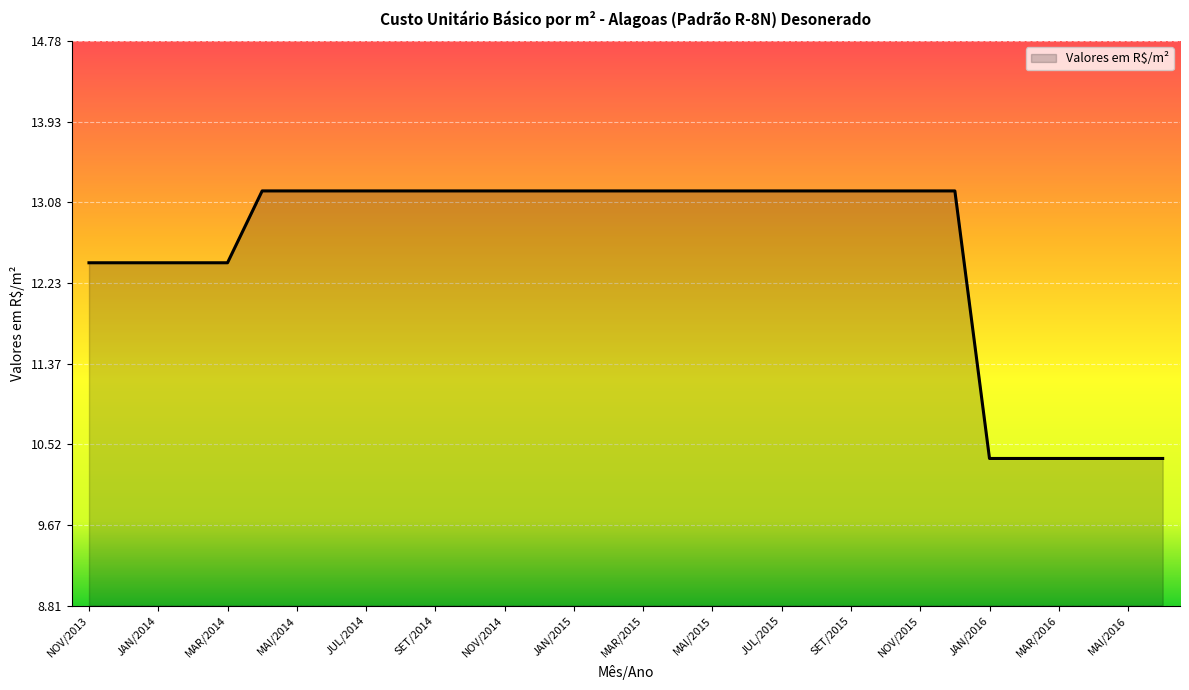

What is the difference between the maximum and minimum values?

2.8